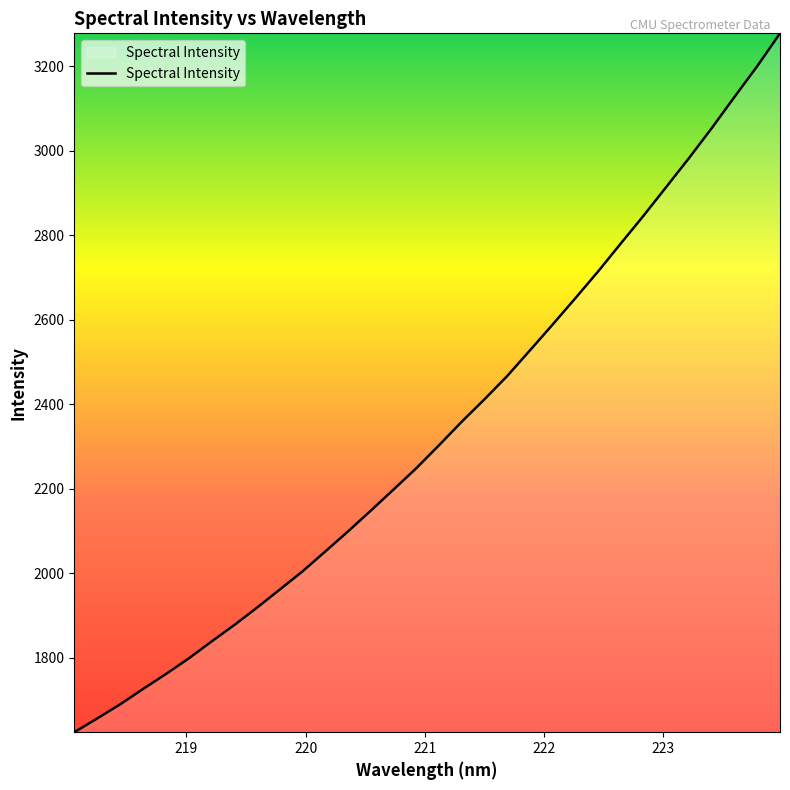

What is the smallest value displayed?

1623.9